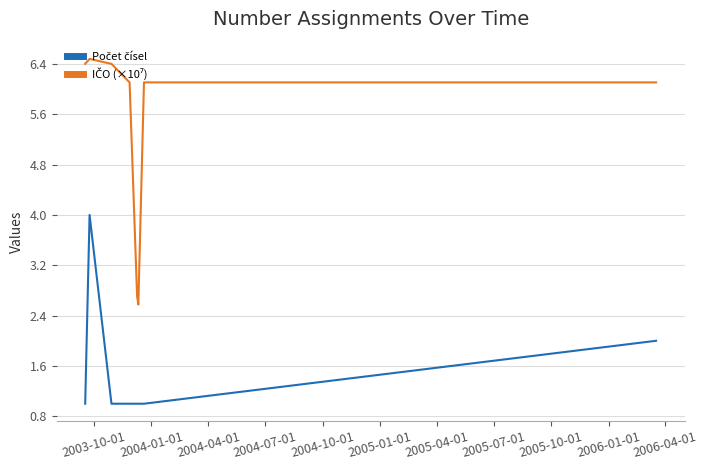

How many data points in Počet čísel are above 1?

2